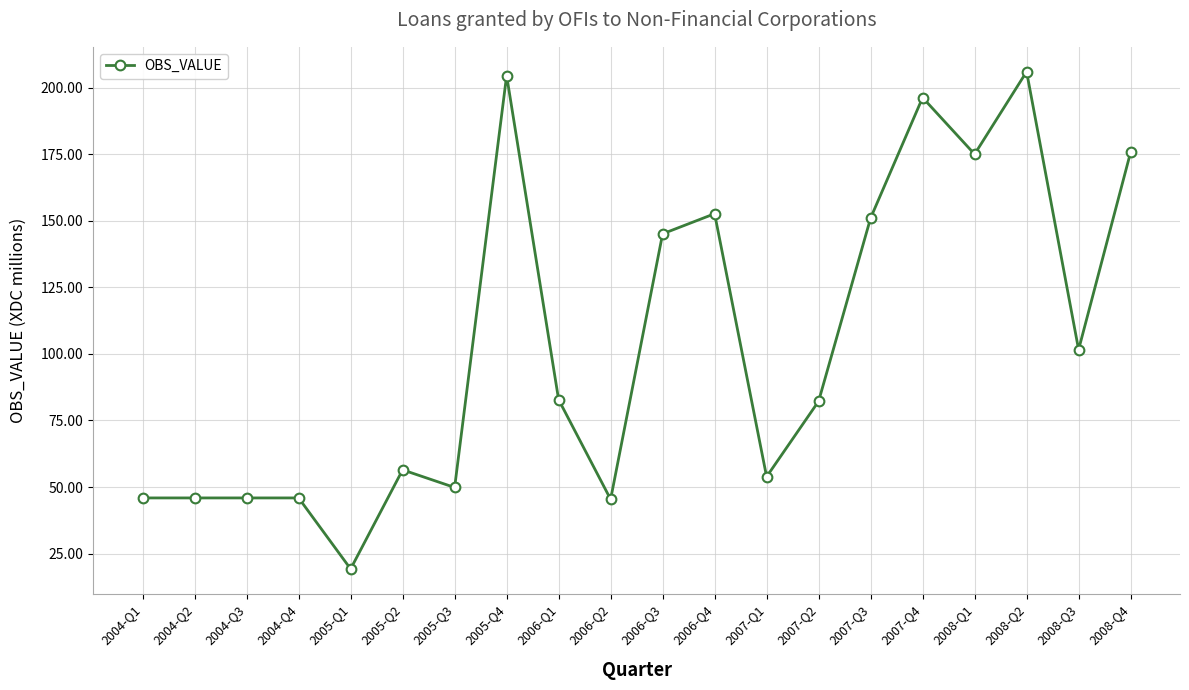

What is the label of the 5th point from the left?

2005-Q1